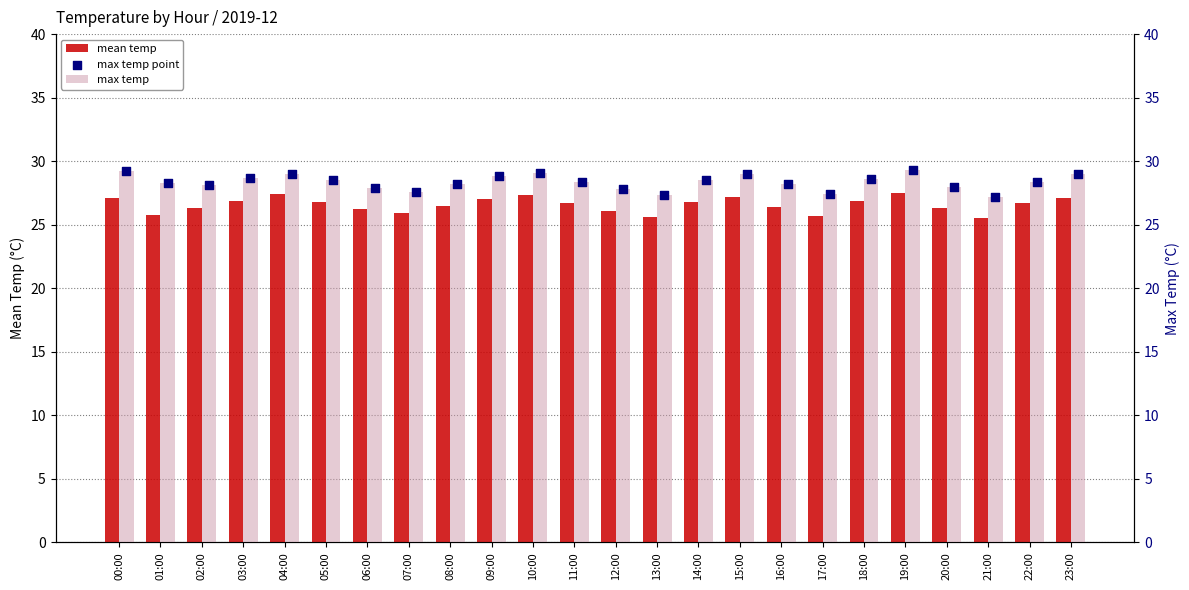

Which series contains the lowest Y value?

mean temp